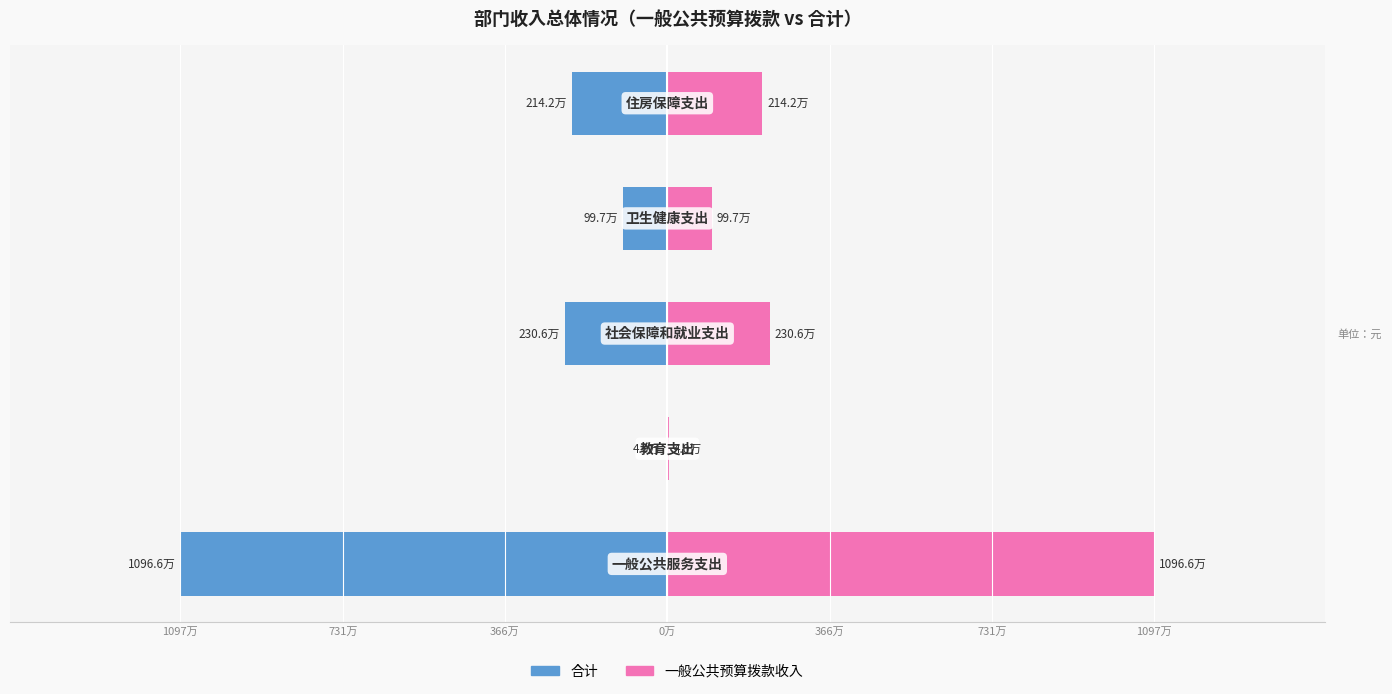

Count the number of data series in this chart.

2